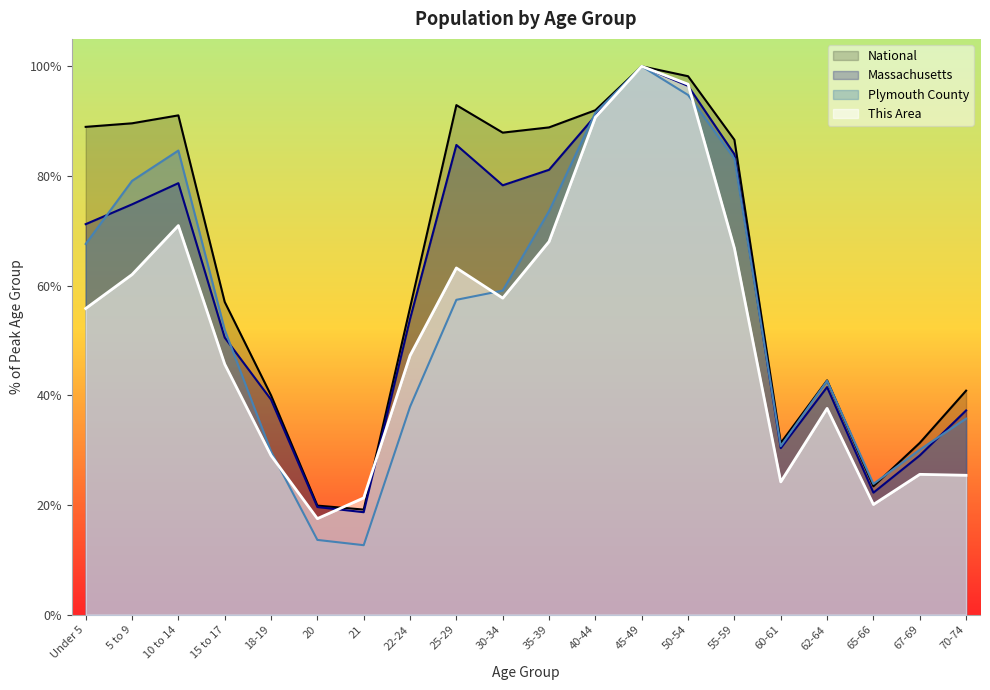

True or false: National has a value of 42.7 at 62-64.

True